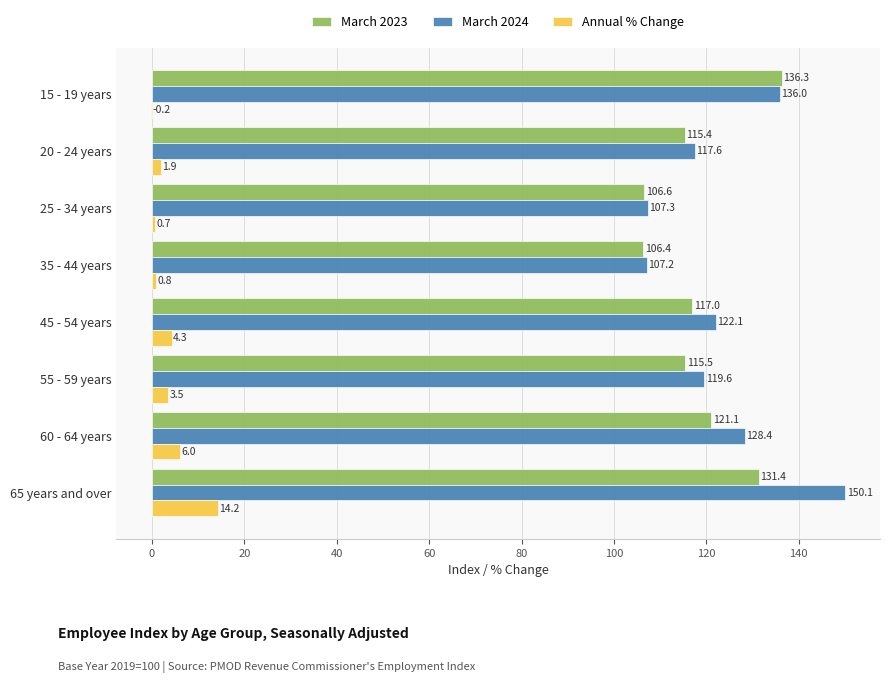

What is the maximum value shown in the chart?

150.1